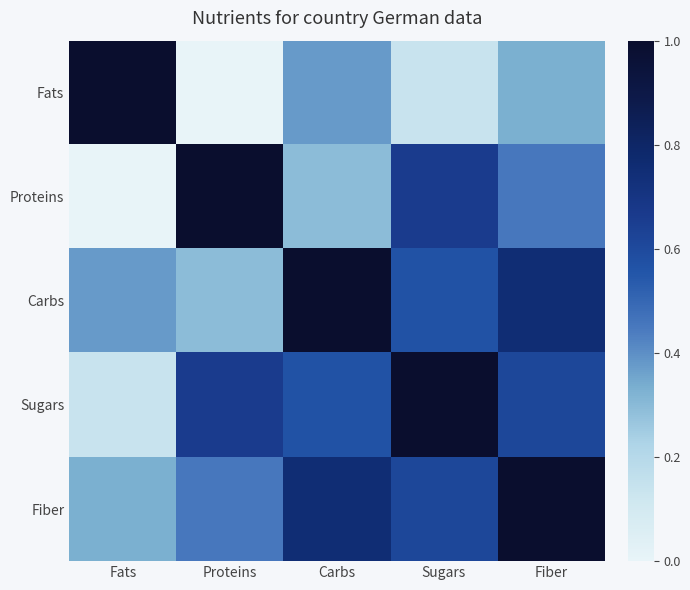

What is the difference between the highest and lowest values at Fiber?

0.7